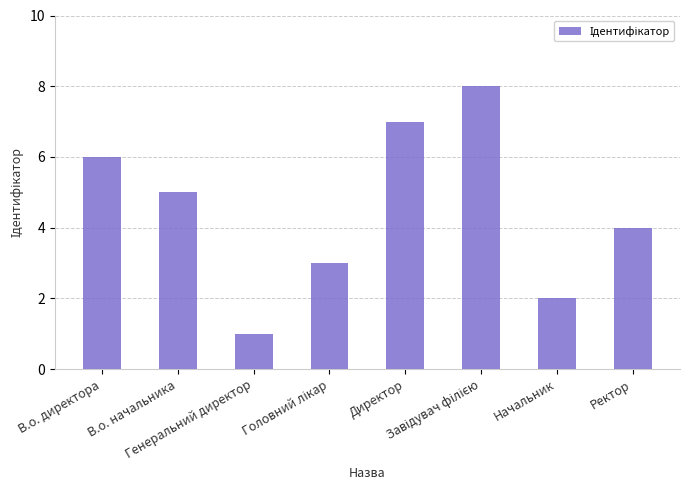

What is the sum of all values?

36